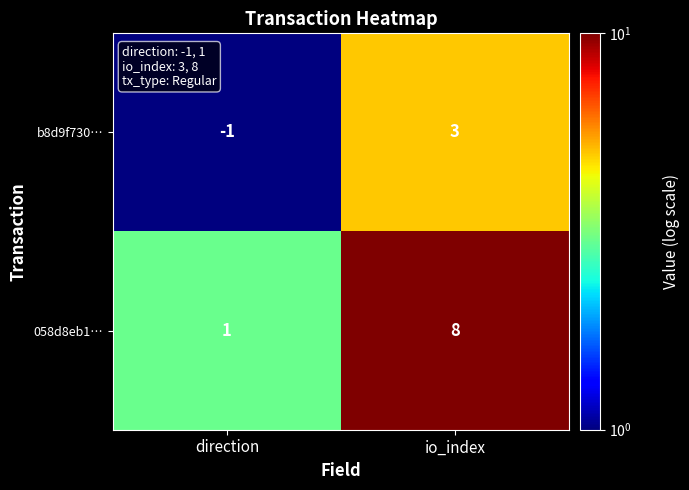

Reading left to right, list all the values displayed in this chart.

b8d9f730…: direction=-1	io_index=3
058d8eb1…: direction=1	io_index=8